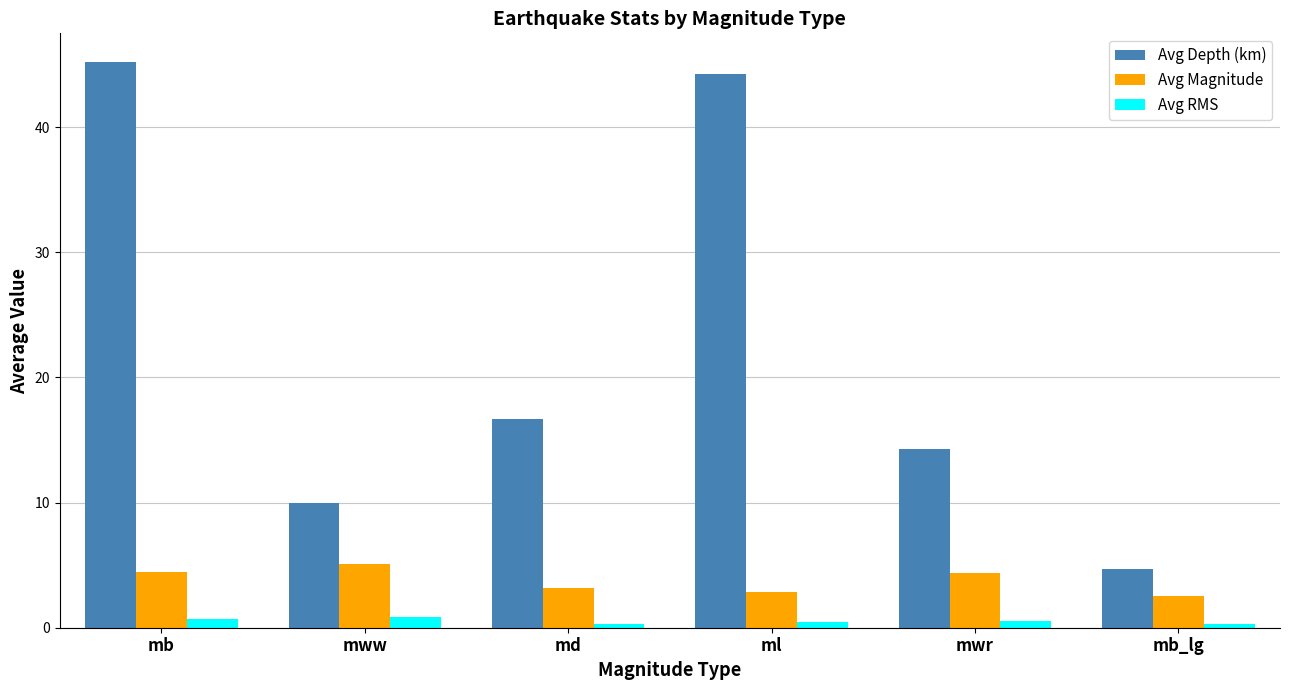

How many data points does each series have?

6